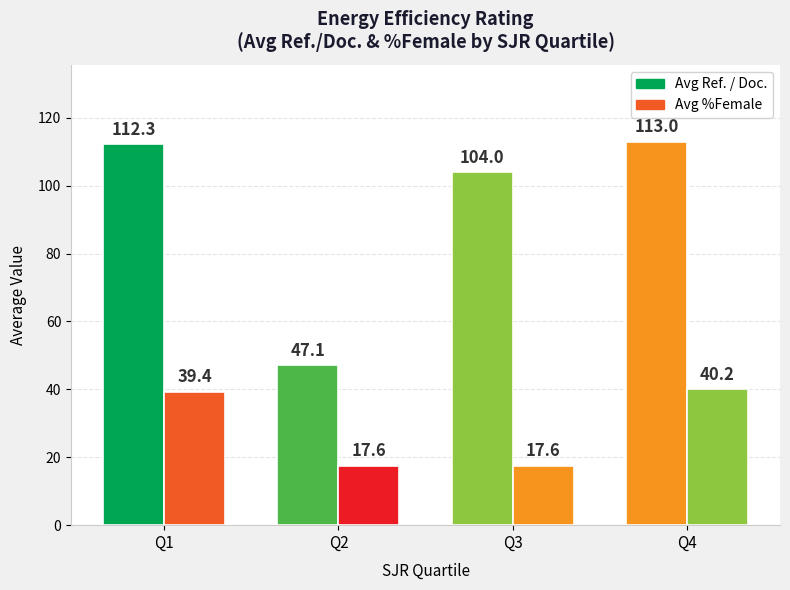

How many data points in Avg Ref. / Doc. are less than 112?

2